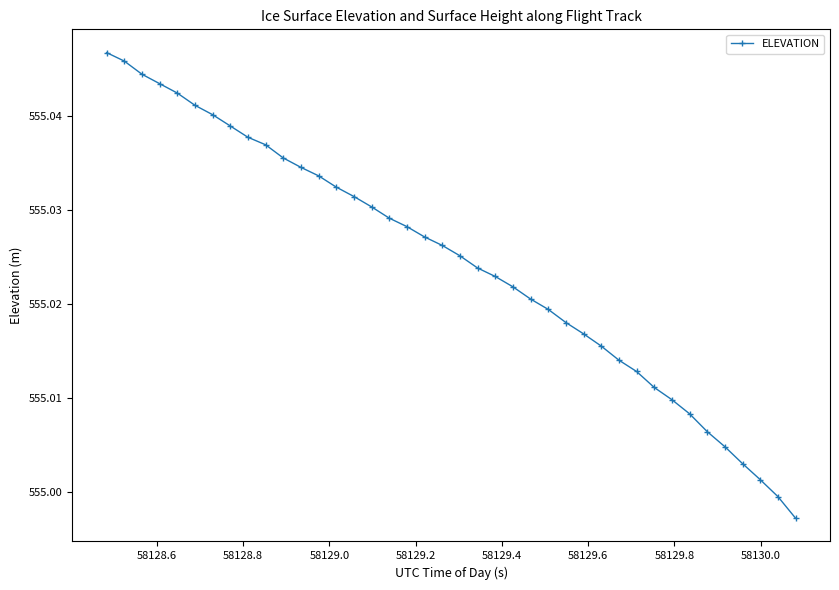

What is the sum of all values?

22201.0